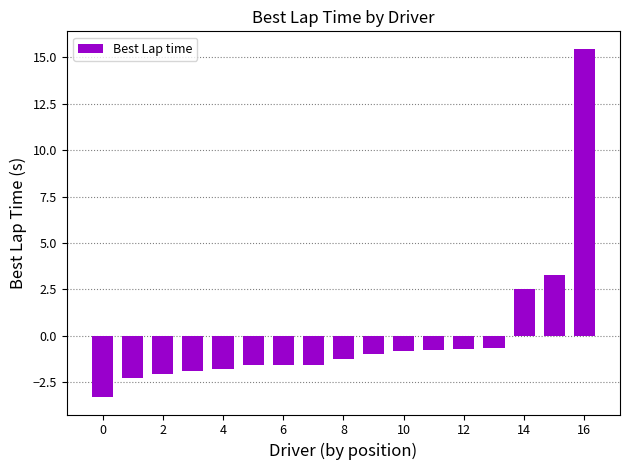

What is the value of the 14th bar from the left?

-0.7